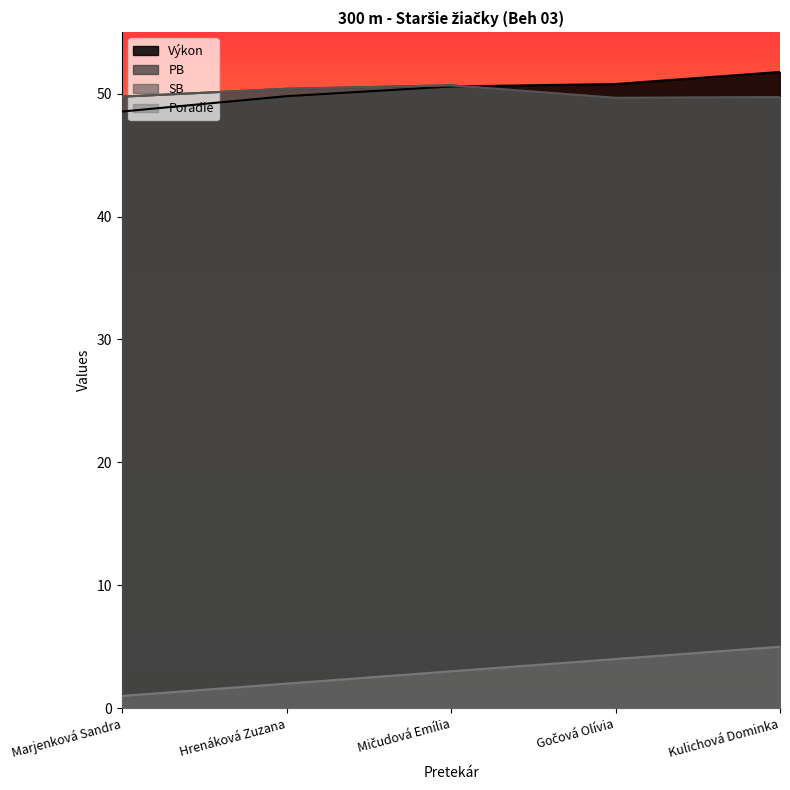

How many PB values are between 49 and 50?

3